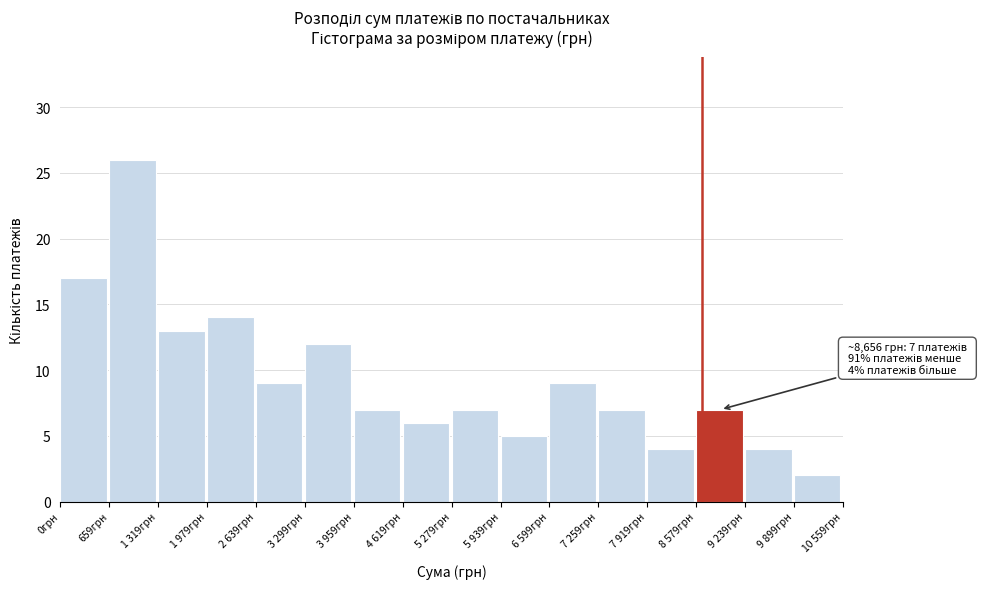

Reading right to left, what are all the values shown in this chart?

2	4	7	4	7	9	5	7	6	7	12	9	14	13	26	17